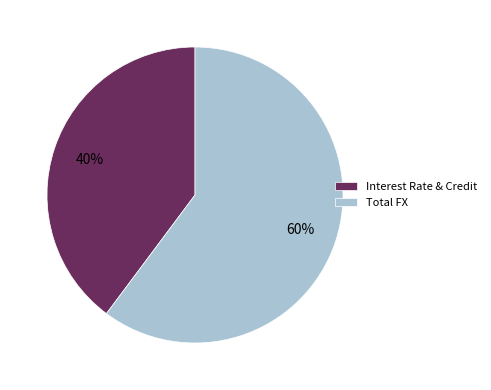

To the nearest percent, what is the average slice percentage?

50%